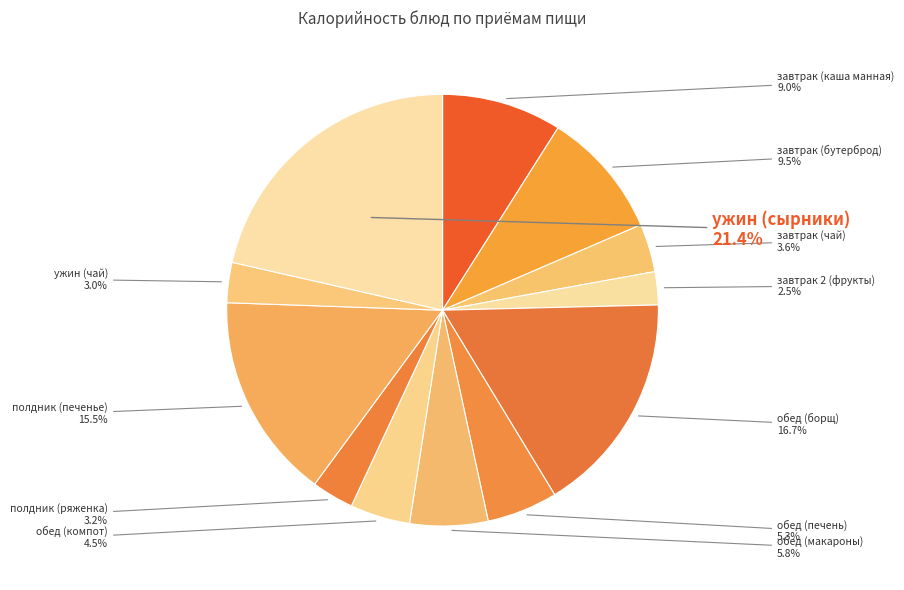

Count the number of slices in the pie.

12